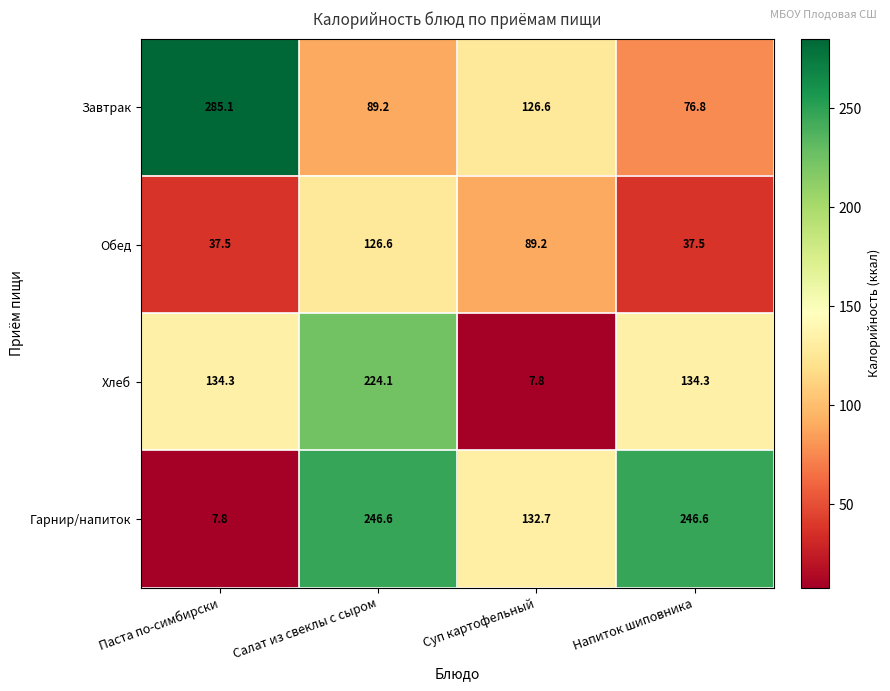

At which label does Завтрак first exceed 126?

Паста по-симбирски